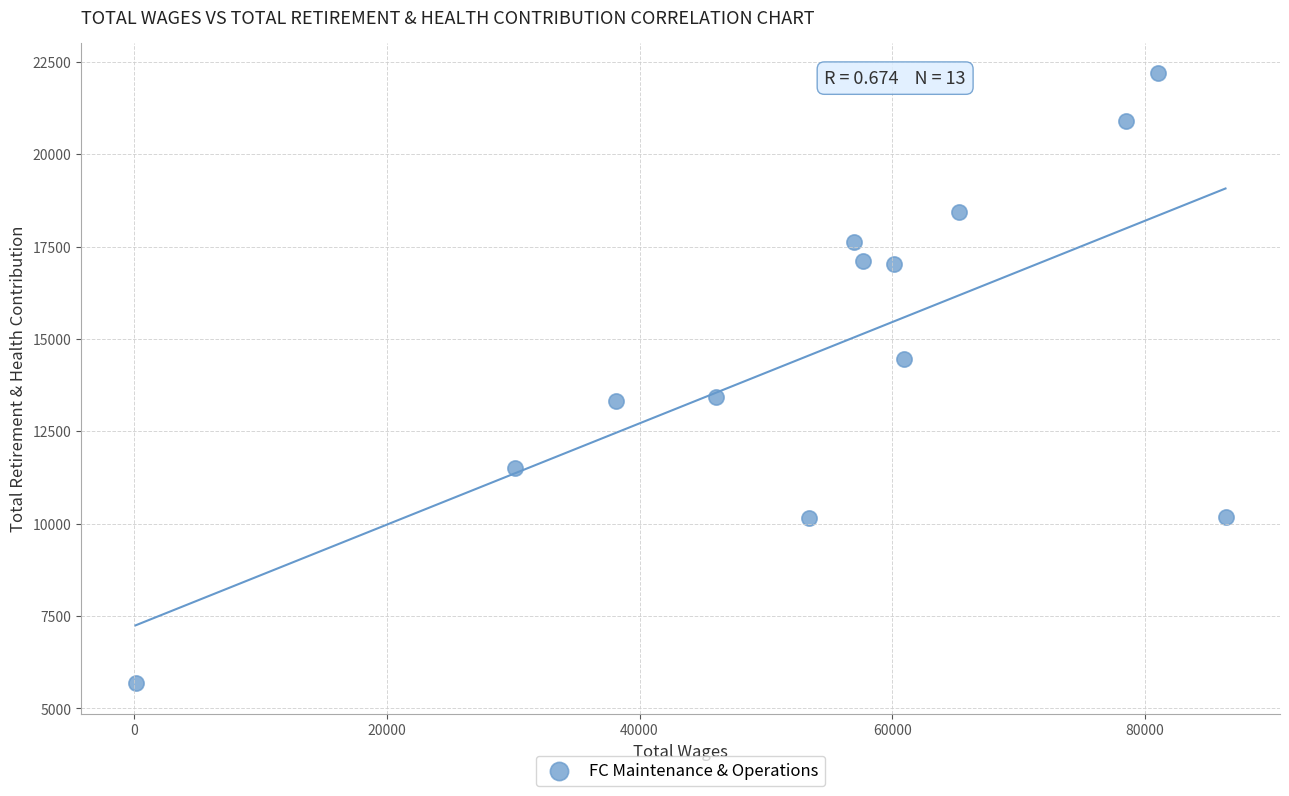

What is the range of X values (max minus min)?

86242